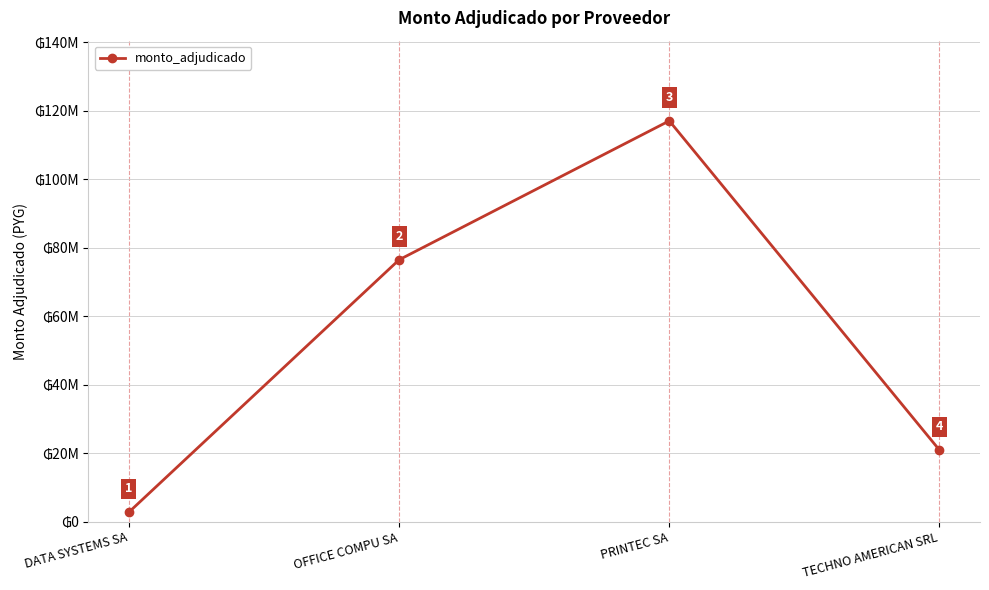

List the labels in order of value, smallest first.

DATA SYSTEMS SA, TECHNO AMERICAN SRL, OFFICE COMPU SA, PRINTEC SA